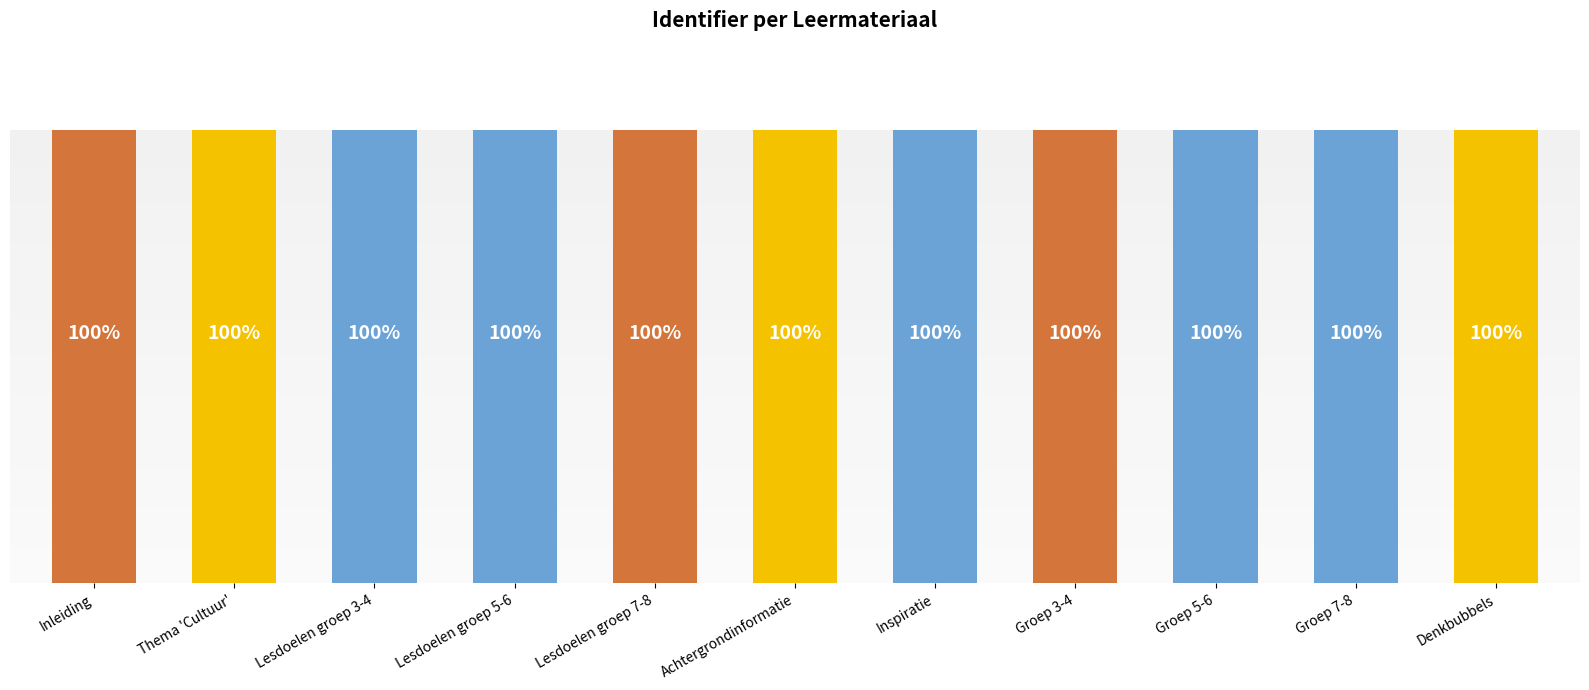

At which label does the data first exceed 8322404?

Inspiratie